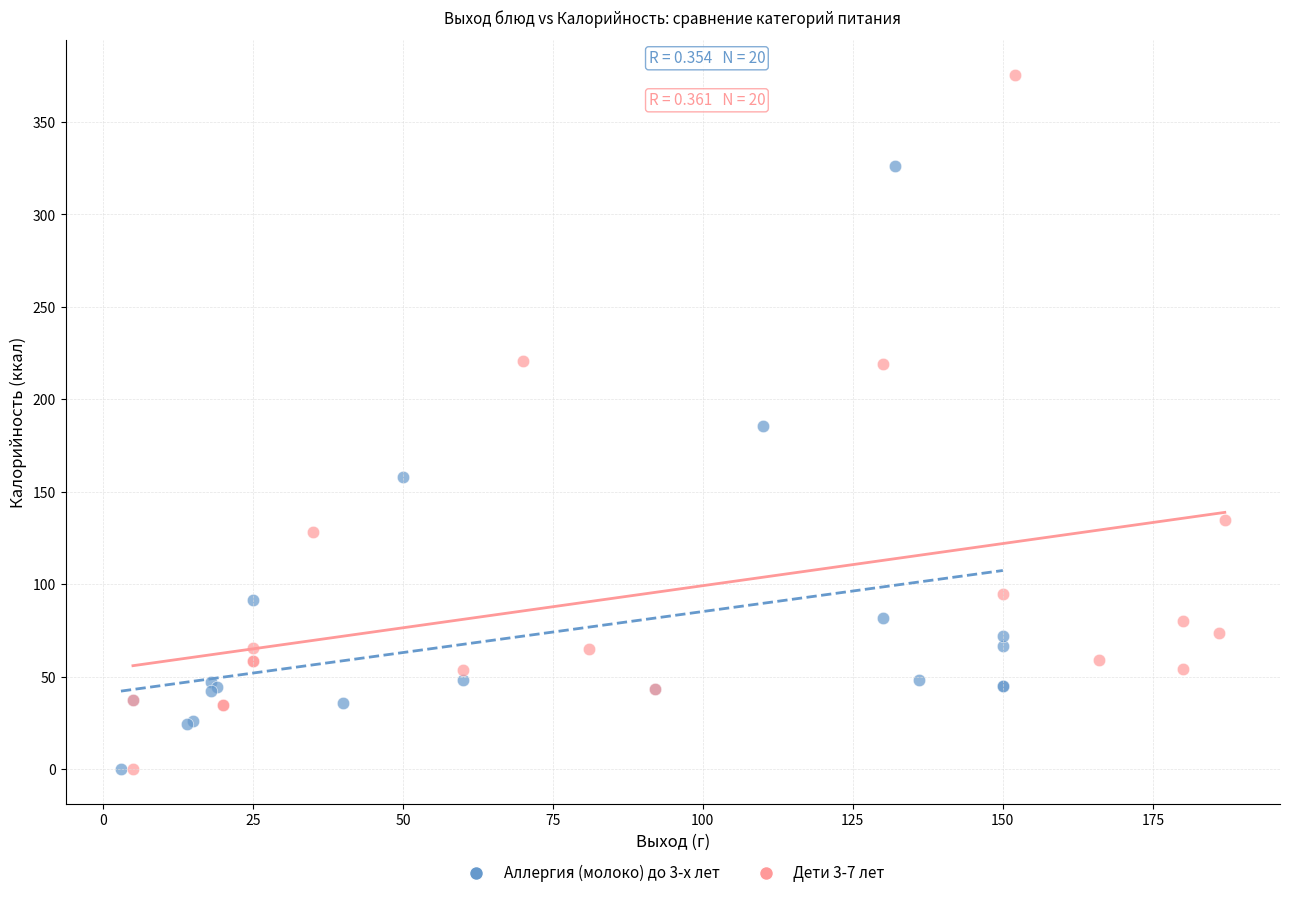

Which series has the largest Y range (max minus min)?

Дети 3-7 лет